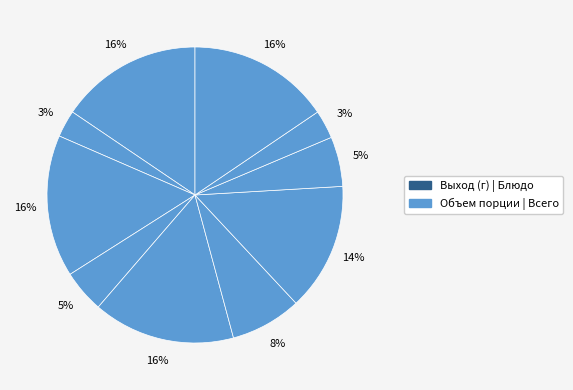

How many segments does this pie chart have?

10